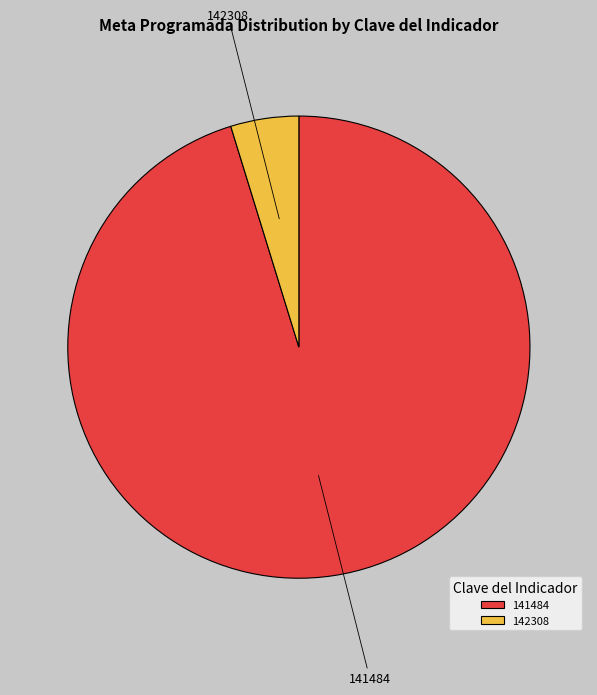

Do 141484 and 142308 together represent more than half of the pie?

Yes